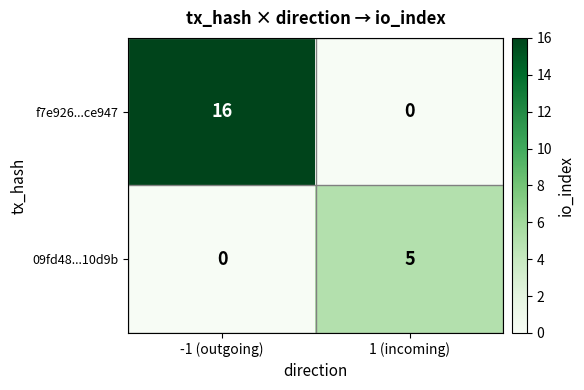

At -1 (outgoing), list the series in order from largest to smallest.

f7e926...ce947, 09fd48...10d9b